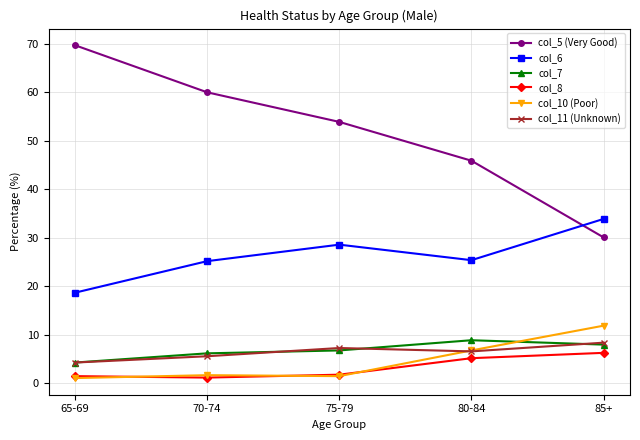

True or false: col_11 (Unknown) and col_6 intersect in this chart.

False